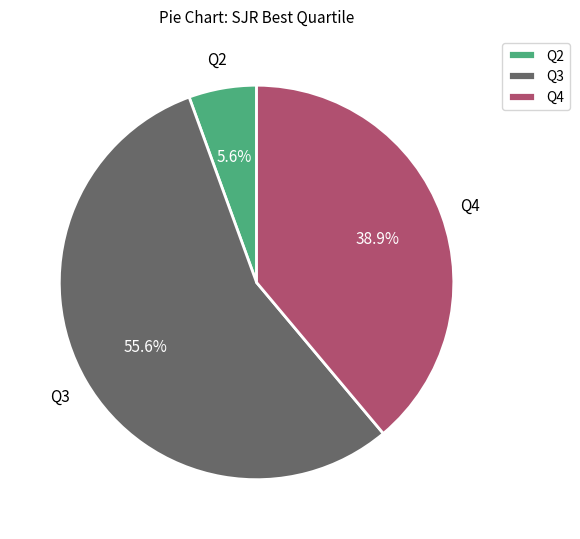

Count the number of slices in the pie.

3